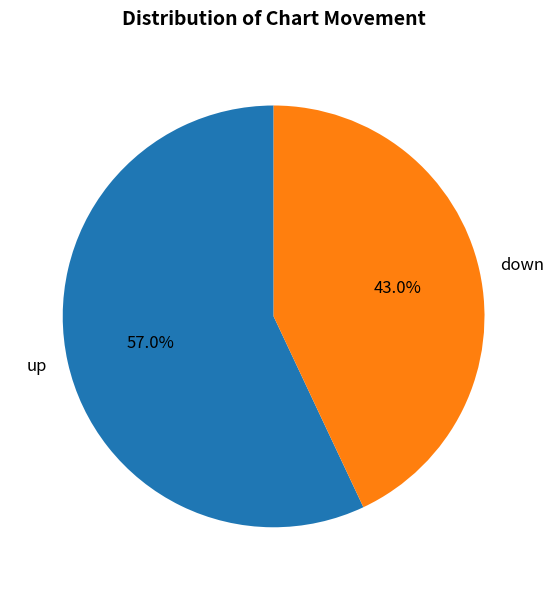

What portion of the pie excludes up?

43.0%